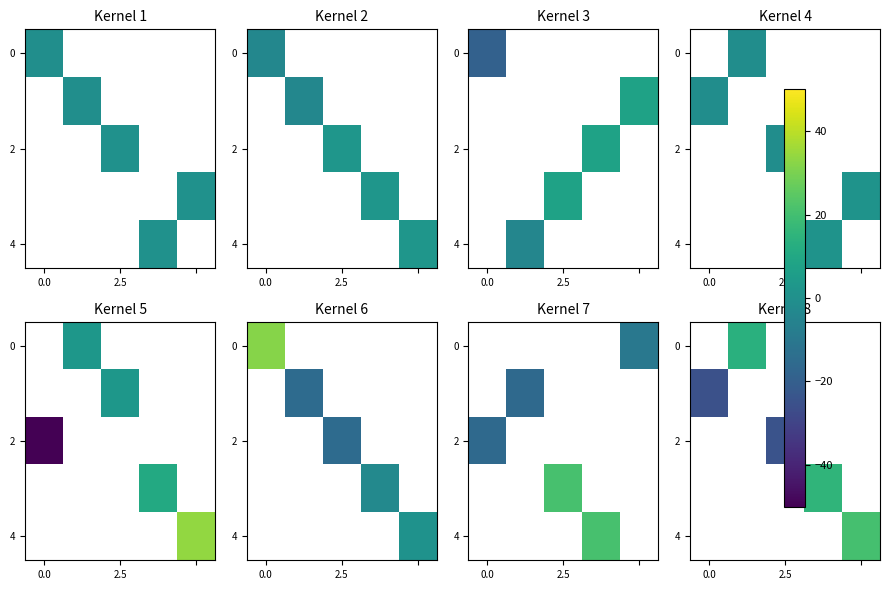

Is it true that 2 equals -24.4 at 2.5?

True